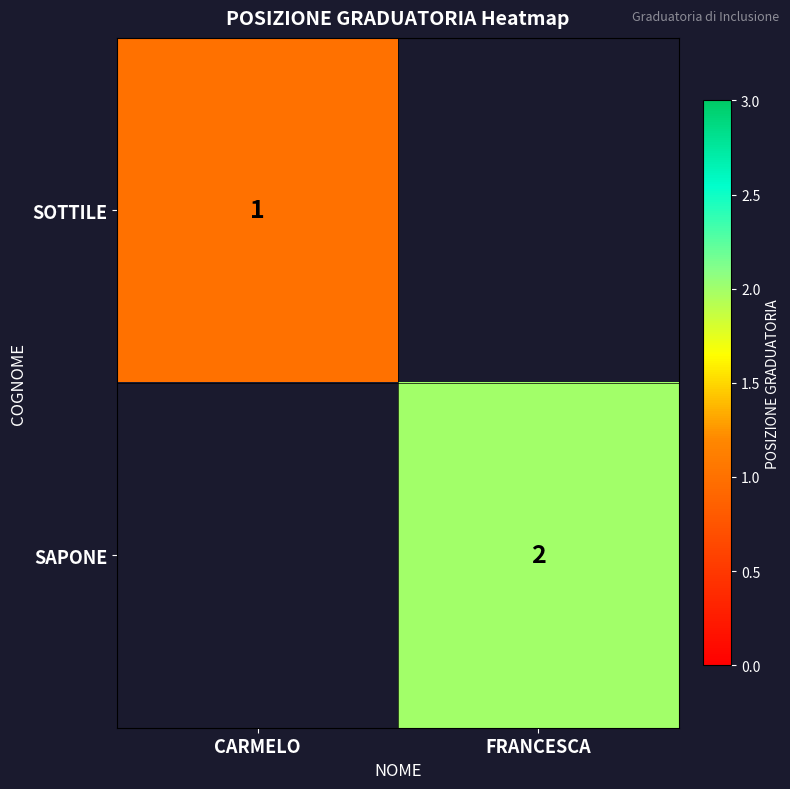

At how many categories does at least one series exceed 1?

1